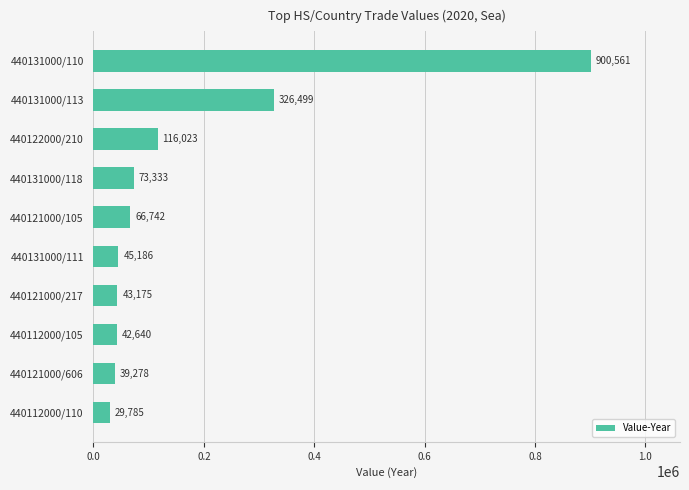

Read the value at 440131000/113.

326499